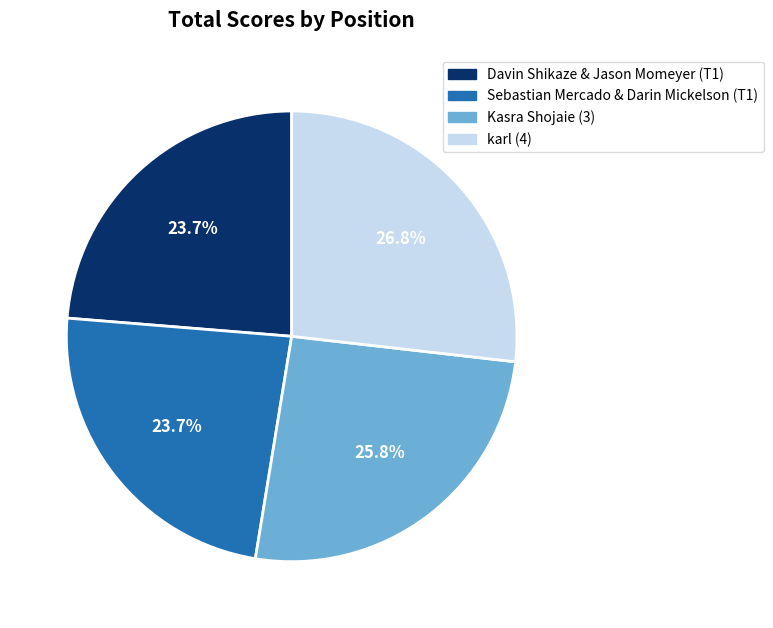

Does Davin Shikaze & Jason Momeyer (T1) account for over 50% of the chart?

No